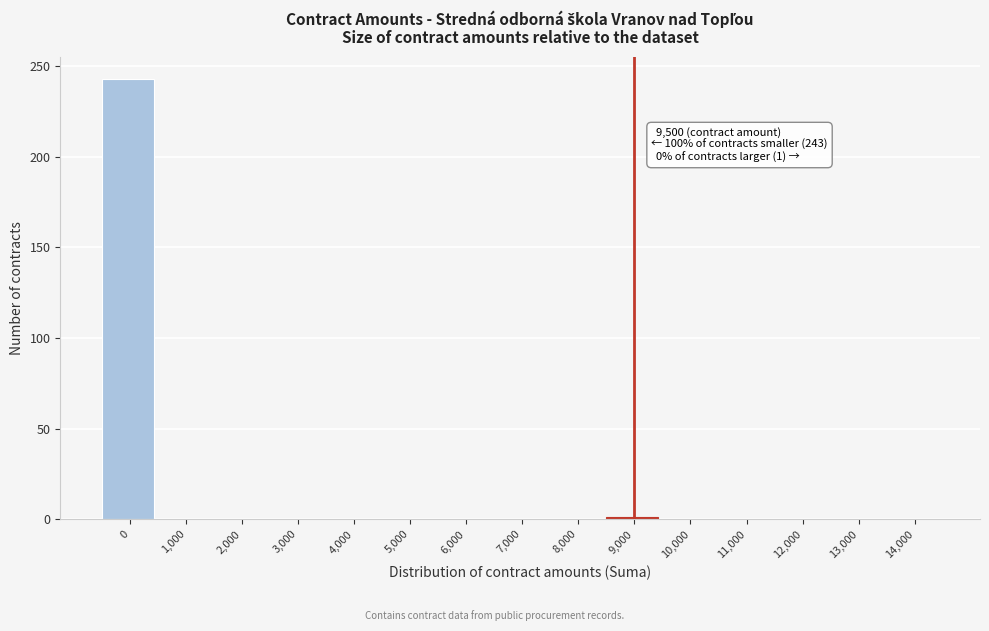

Is it true that the value at 5,000 is 0?

True